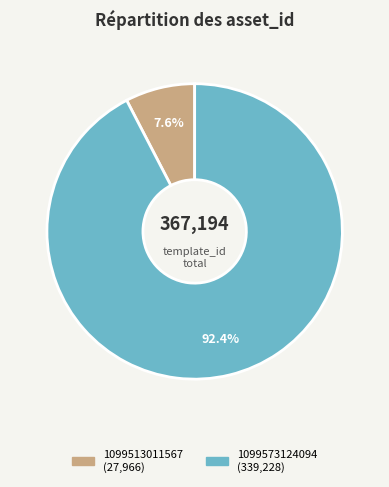

Which category accounts for the majority?

1099573124094